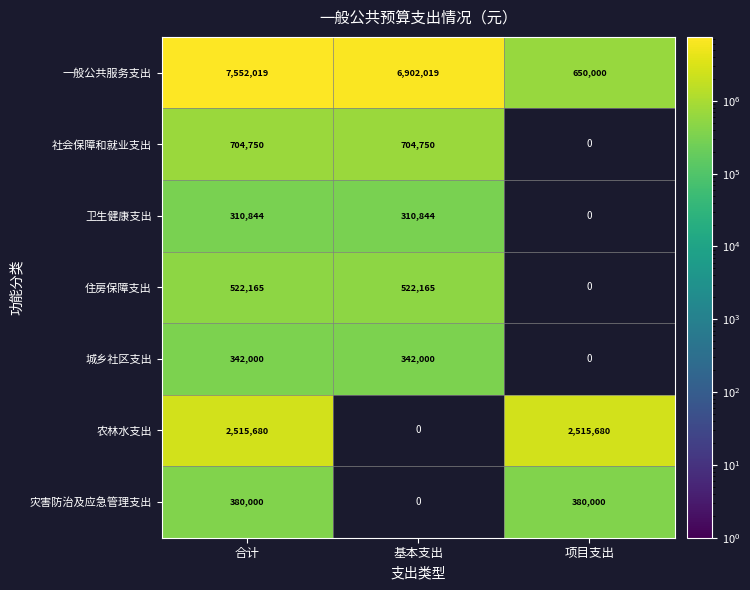

At how many categories does at least one series exceed 7462234?

1